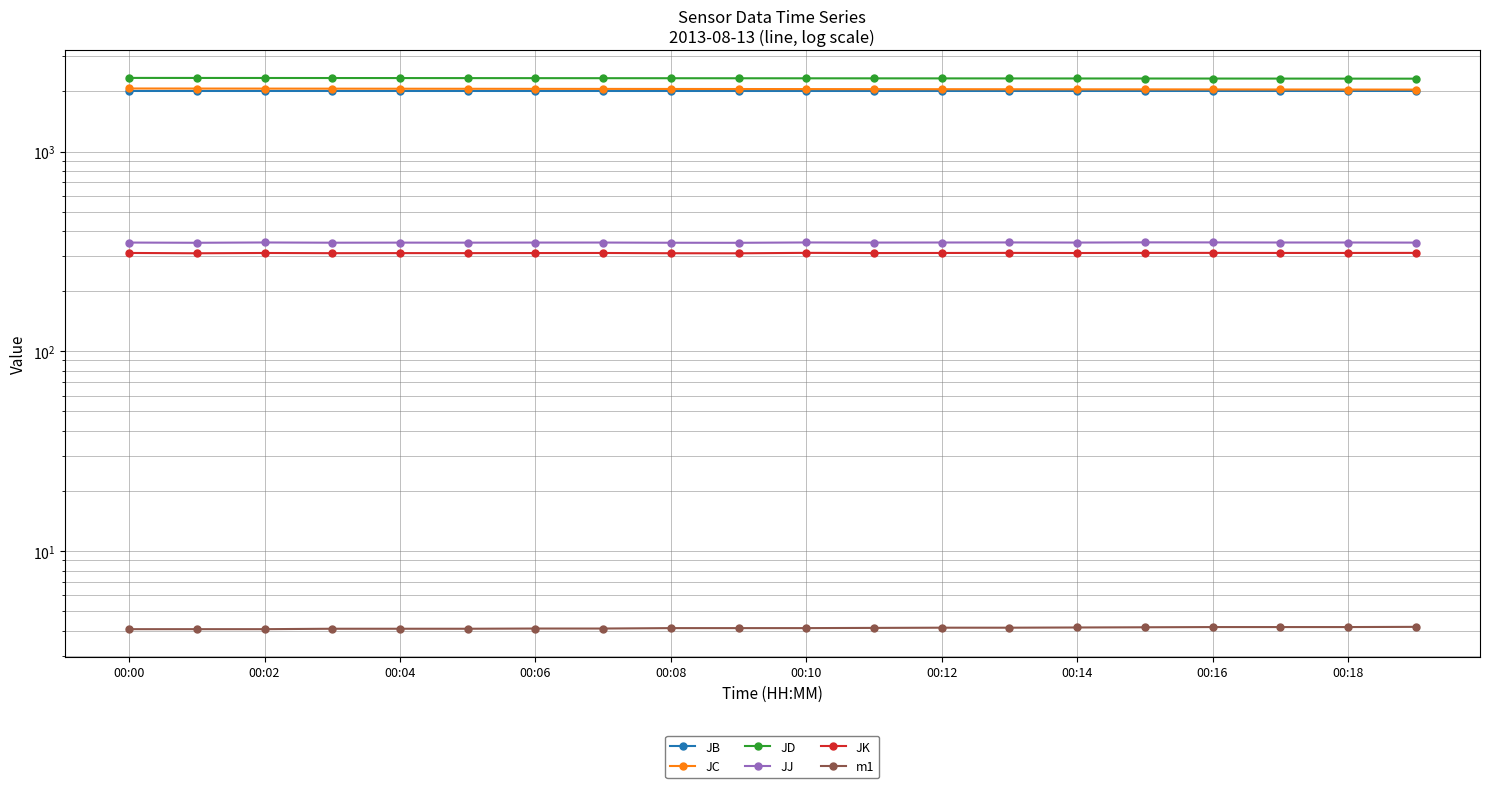

What are all the series names shown in the legend?

JB, JC, JD, JJ, JK, m1